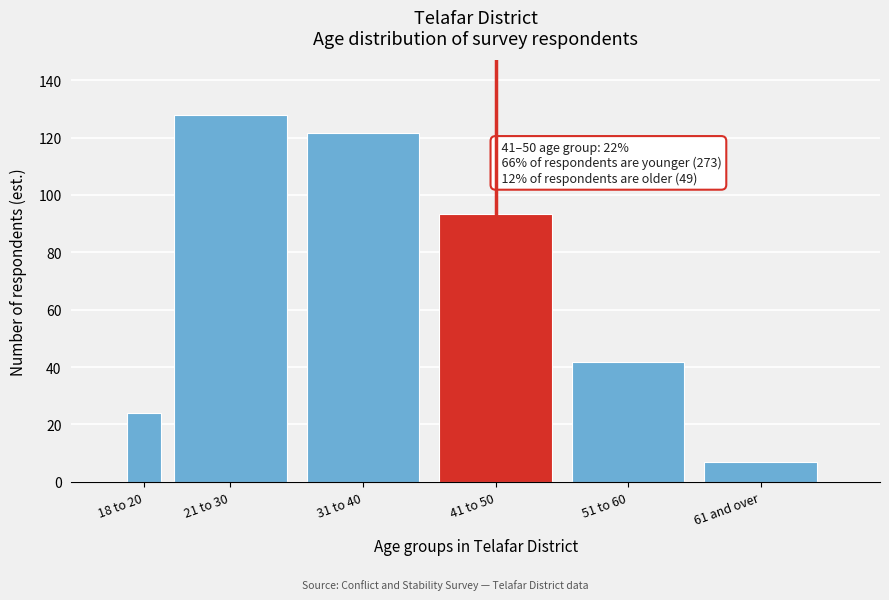

Reading left to right, list all the values displayed in this chart.

18 to 20=23.8	21 to 30=127.7	31 to 40=121.5	41 to 50=93.3	51 to 60=41.6	61 and over=7.1